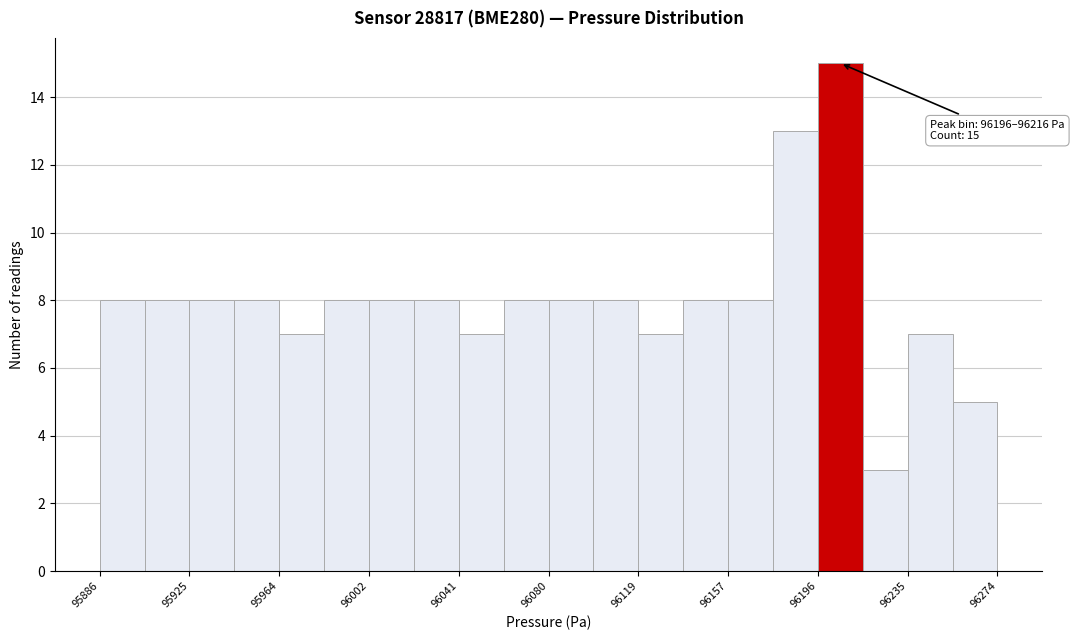

Read against the x-axis, roughly where is the centre of the tallest bar?

96205